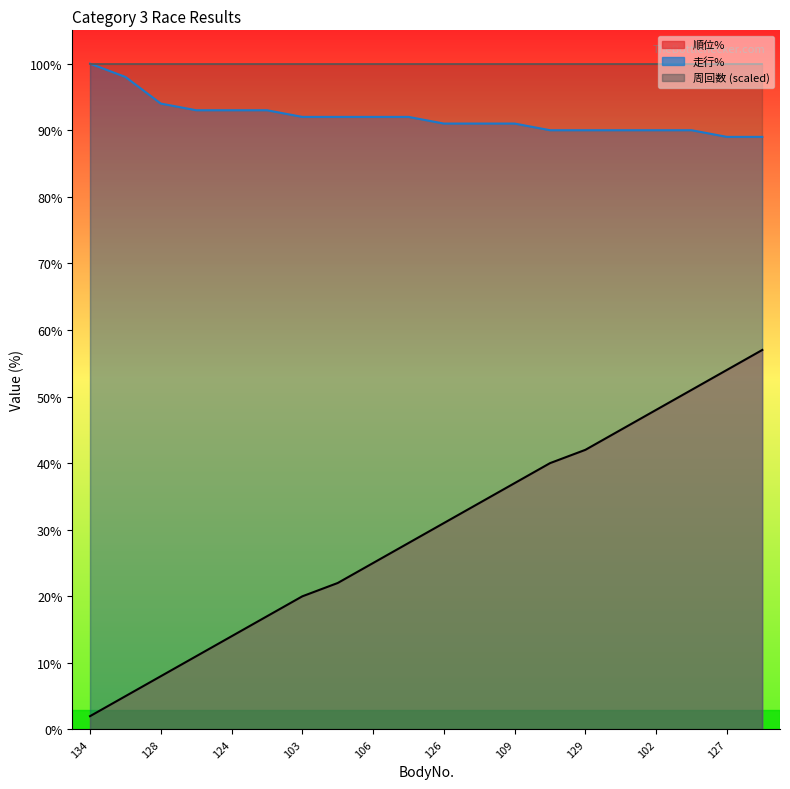

True or false: 走行% has more than 2 points higher than both neighbors.

False